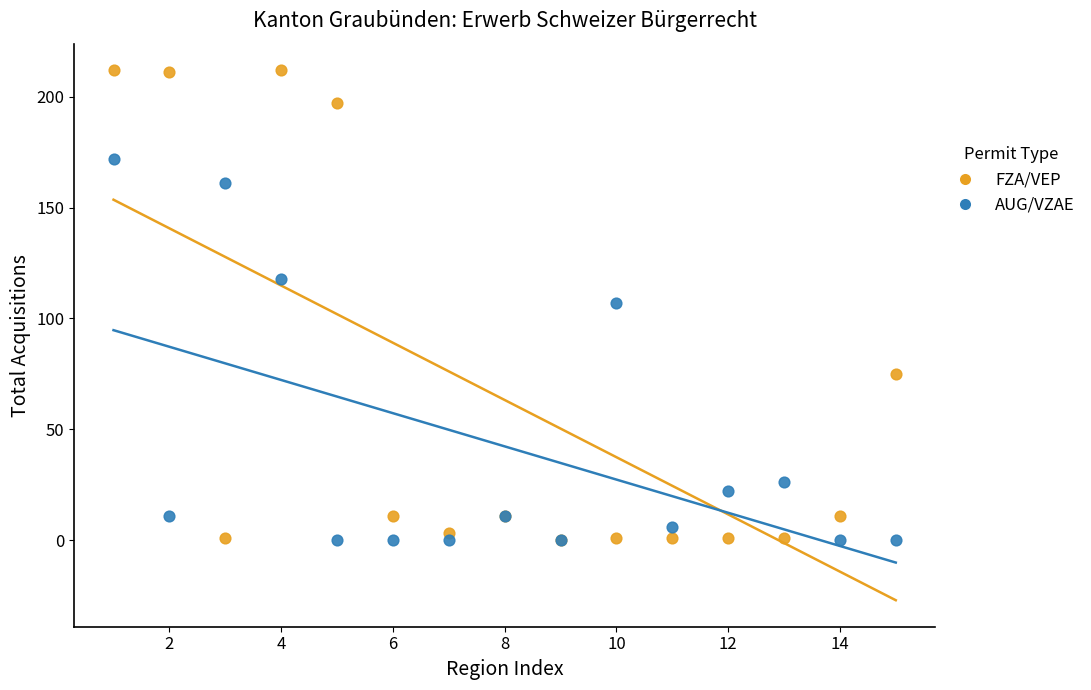

Which series has the largest Y range (max minus min)?

FZA/VEP